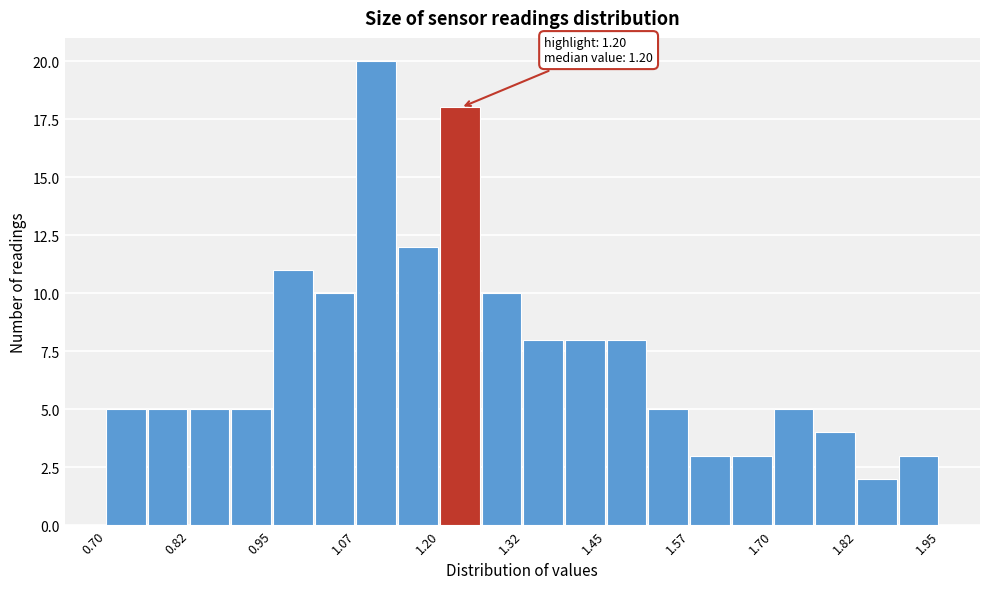

Around what value on the x-axis is the tallest bar? Give the approximate position of its centre, as read against the axis.

1.10